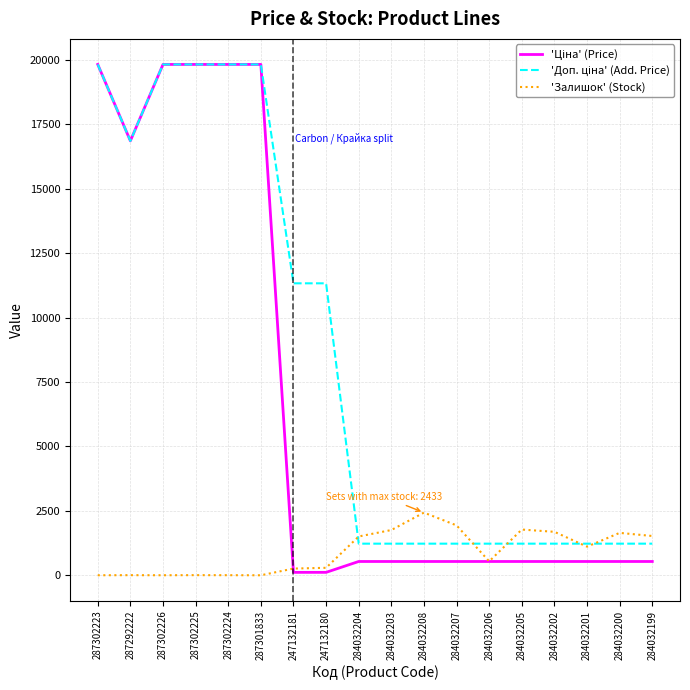

At how many categories does at least one series exceed 17604?

5